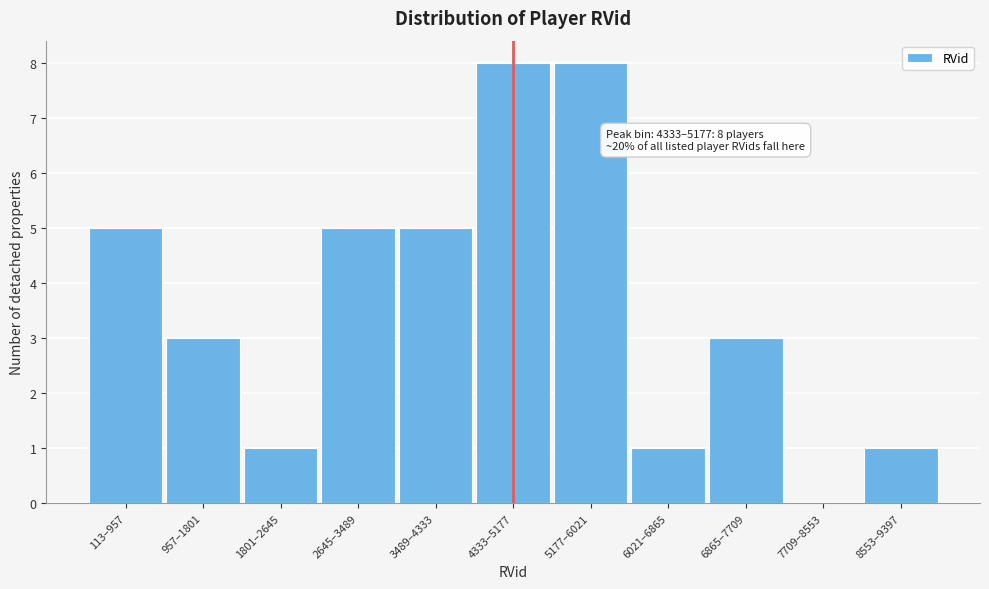

Reading right to left, list all the values displayed in this chart.

8553–9397=1	7709–8553=0	6865–7709=3	6021–6865=1	5177–6021=8	4333–5177=8	3489–4333=5	2645–3489=5	1801–2645=1	957–1801=3	113–957=5